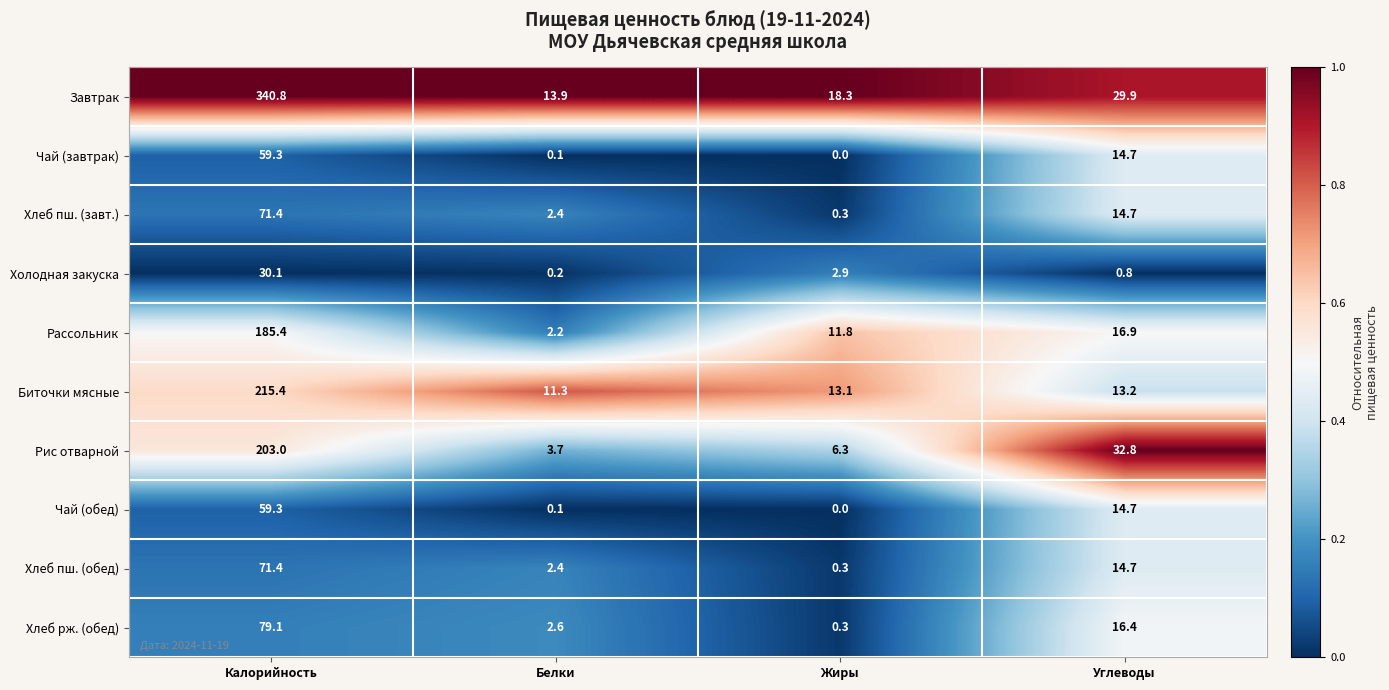

Rank the categories by Чай (завтрак) value from lowest to highest.

Жиры, Белки, Углеводы, Калорийность